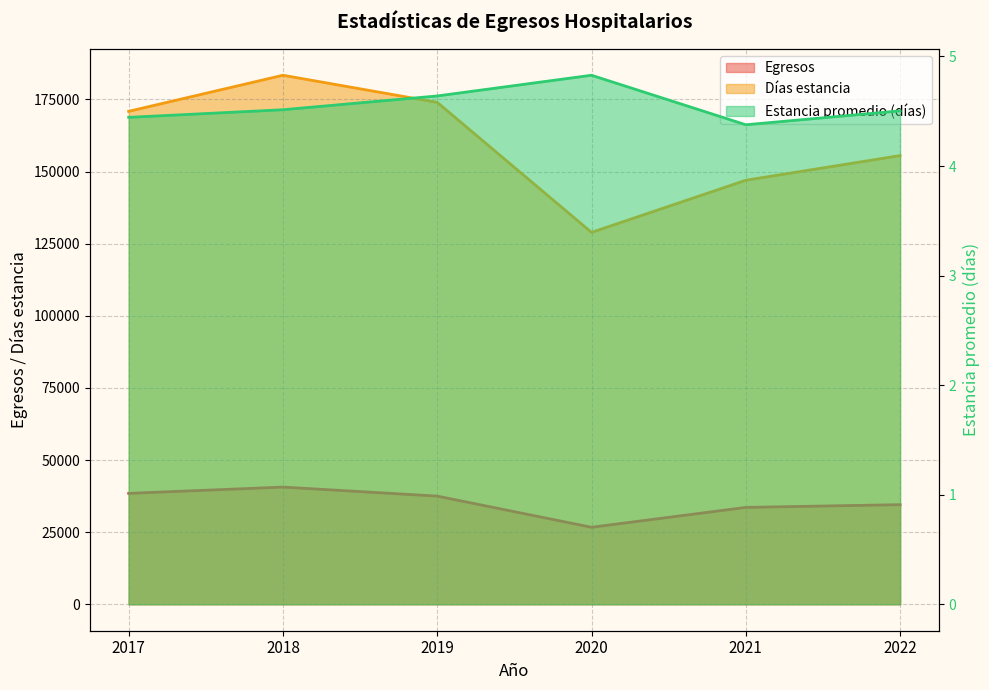

Which series changed the most between 2017 and 2018?

Días estancia